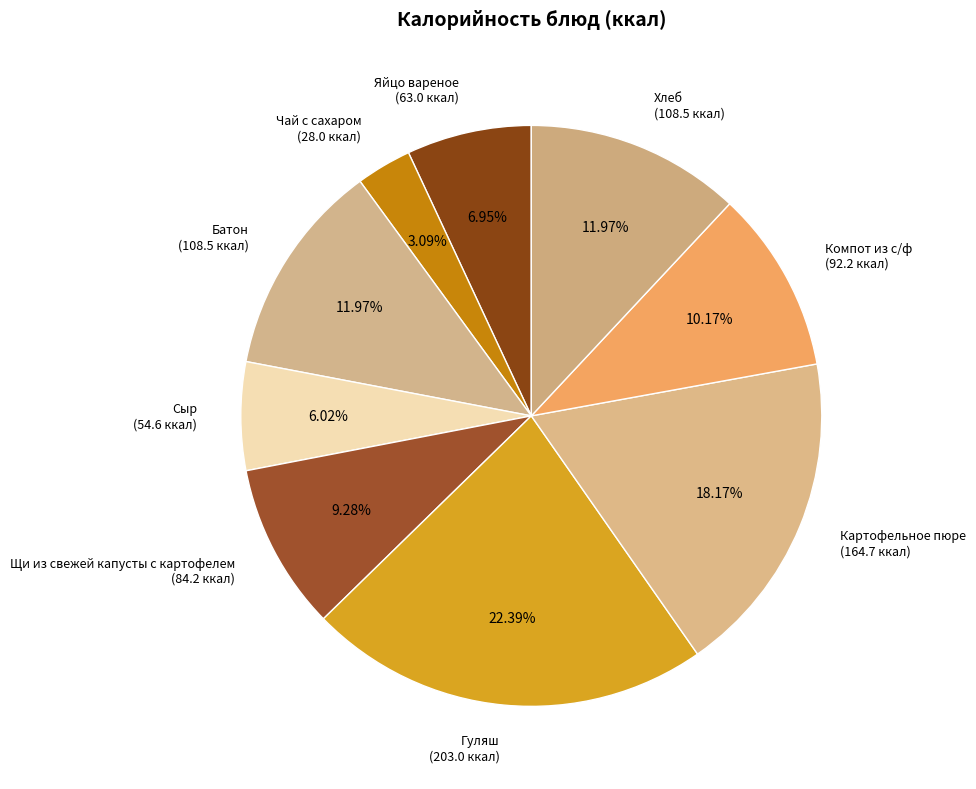

Is the sum of Сыр (54.6 ккал) and Щи из свежей капусты с картофелем (84.2 ккал) greater than half?

No